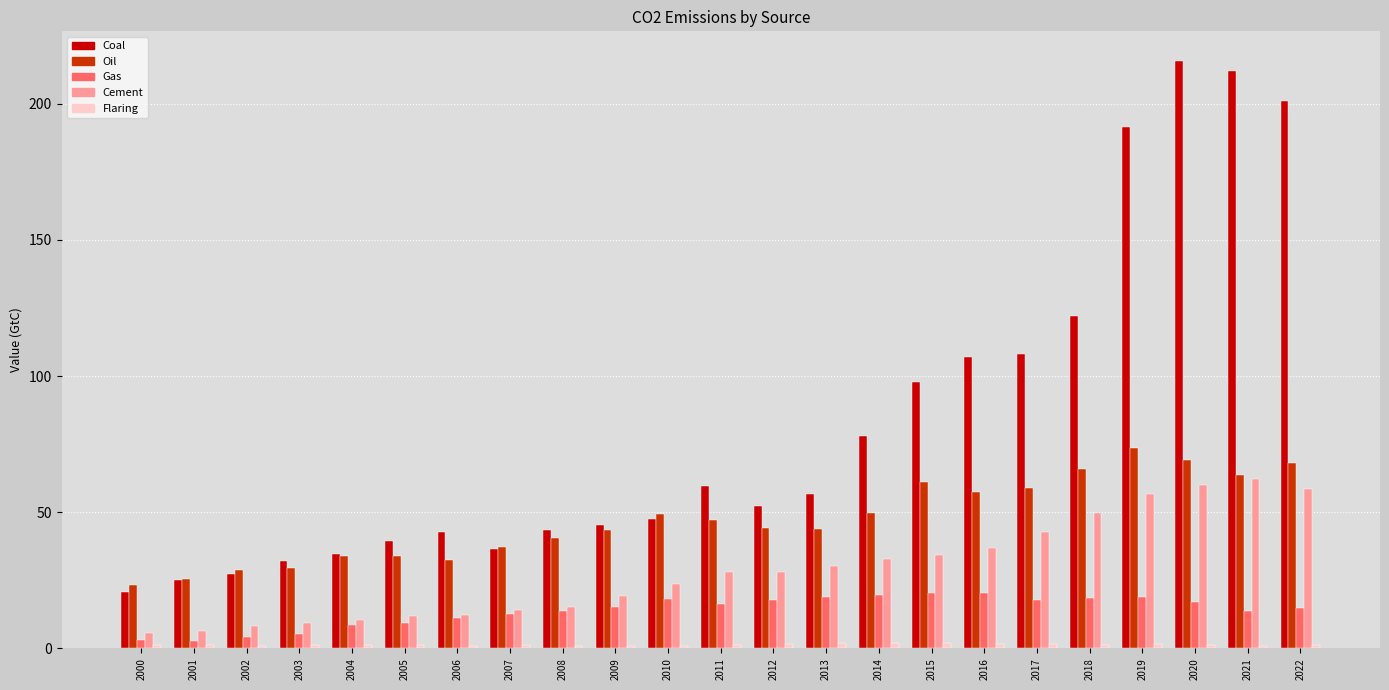

What is the difference between the second highest and minimum values in the Gas series?

17.8